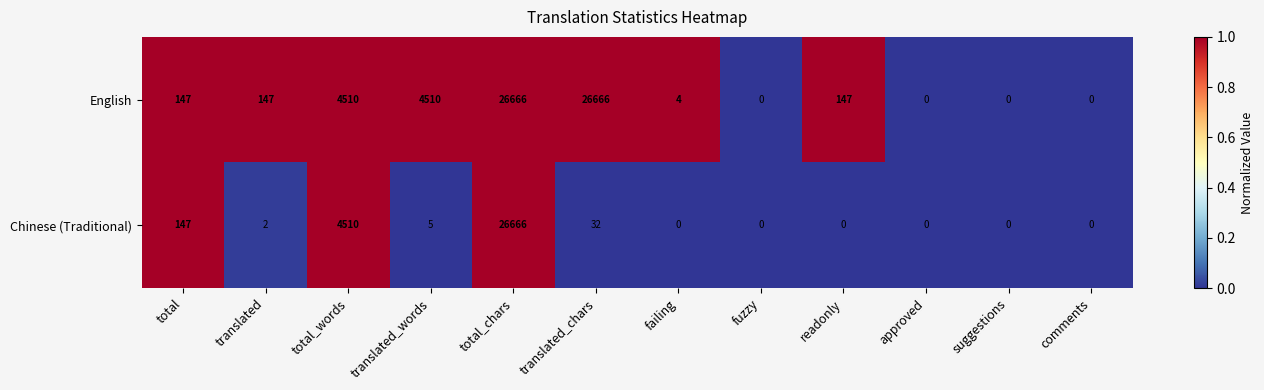

Which series changed the most between failing and fuzzy?

English